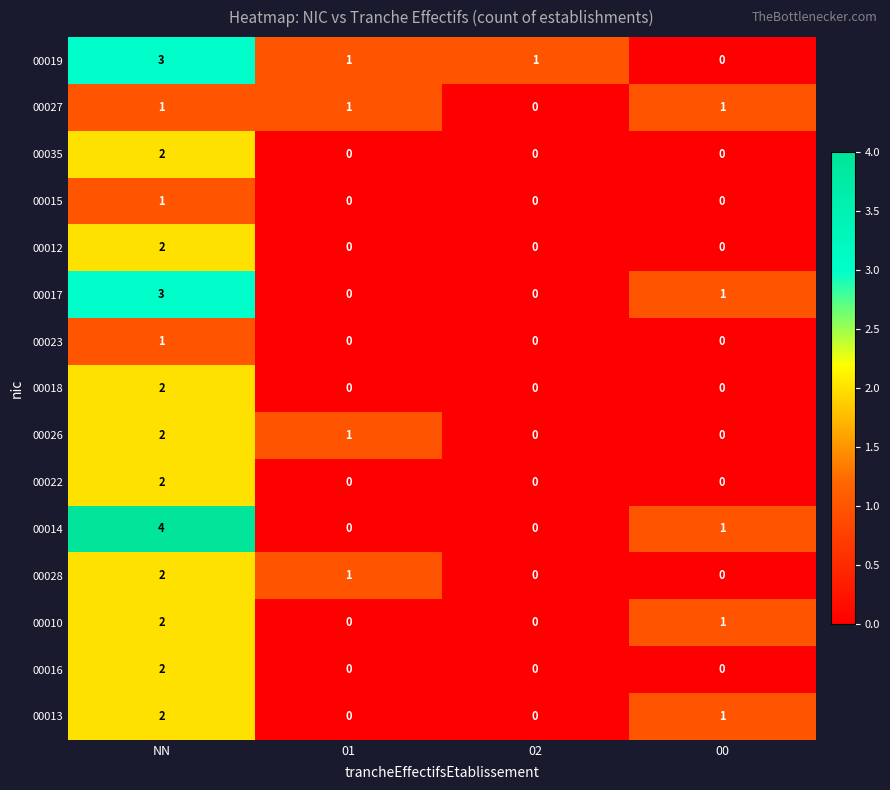

At which label does 00019 reach its peak?

NN